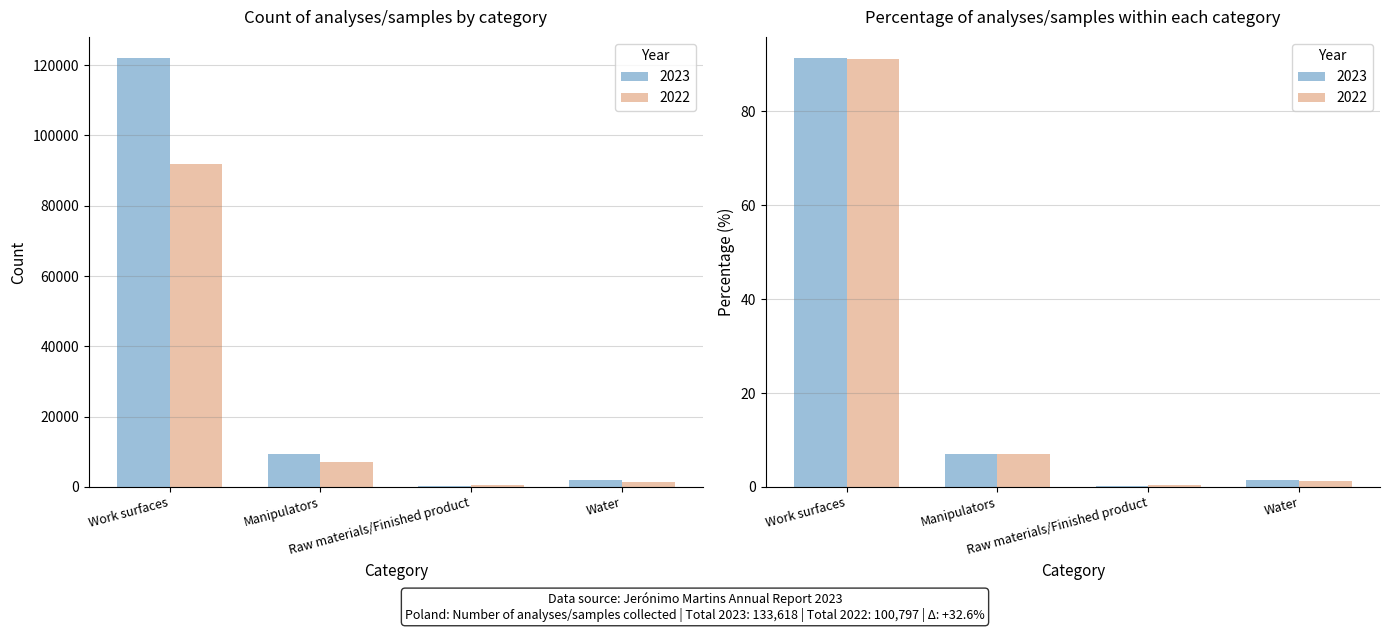

The 2022 series shows 501 at Raw materials/Finished product. True or false?

True